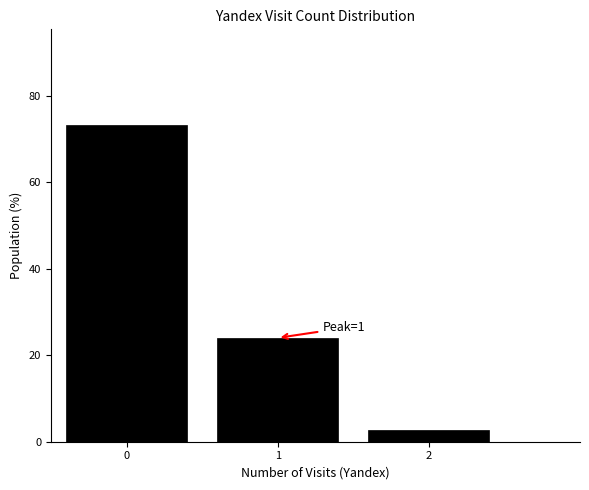

Which range on the x-axis has the tallest bar?

-0.5 to 0.5